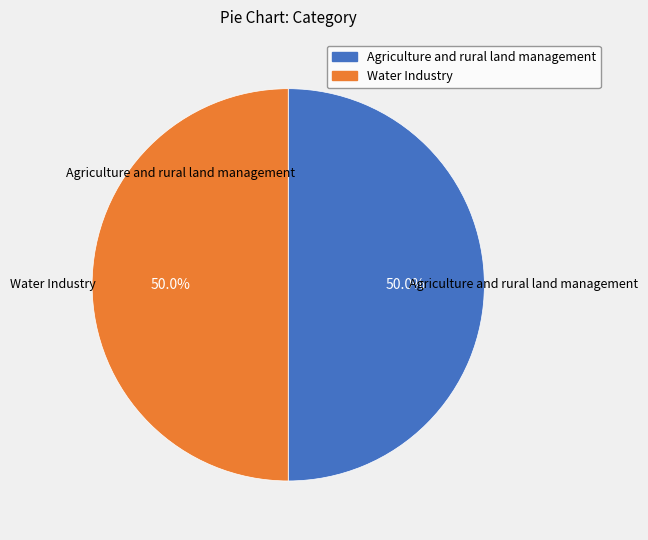

What is the ratio of the value at Water Industry to the value at Agriculture and rural land management?

1.0